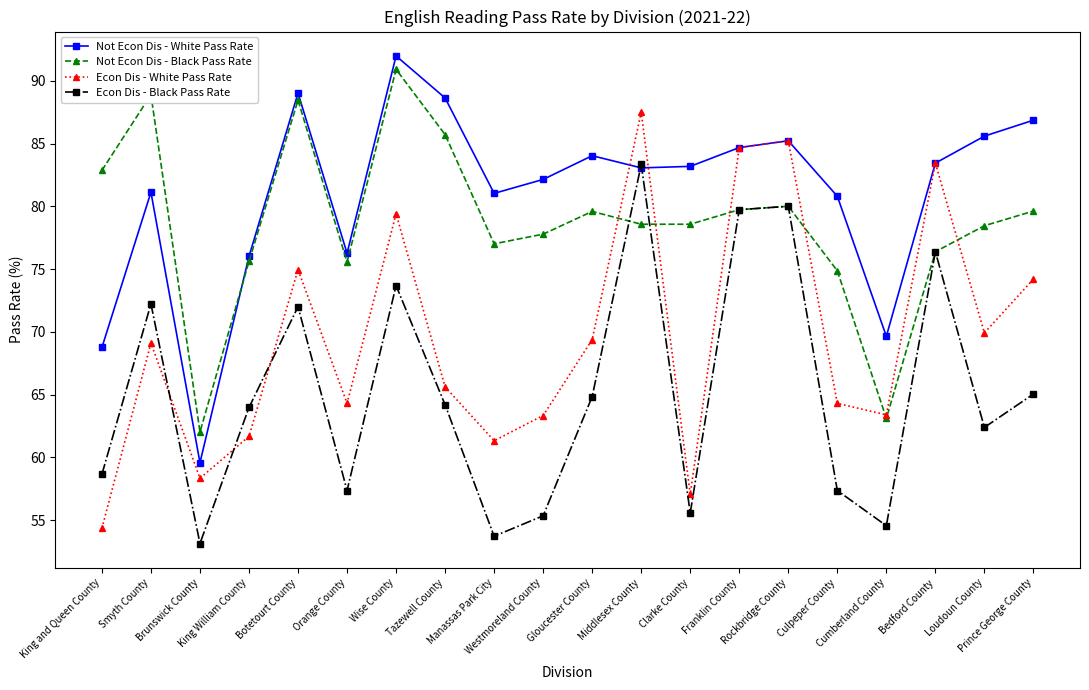

Which series has the widest spread of values?

Econ Dis - White Pass Rate